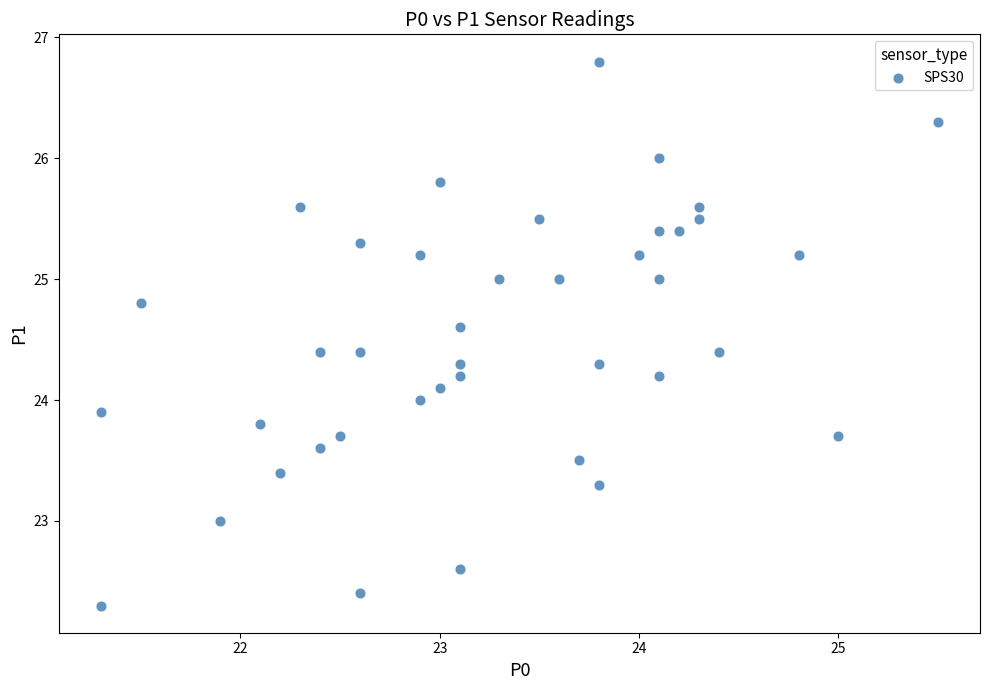

What is the range of Y values (max minus min)?

4.5